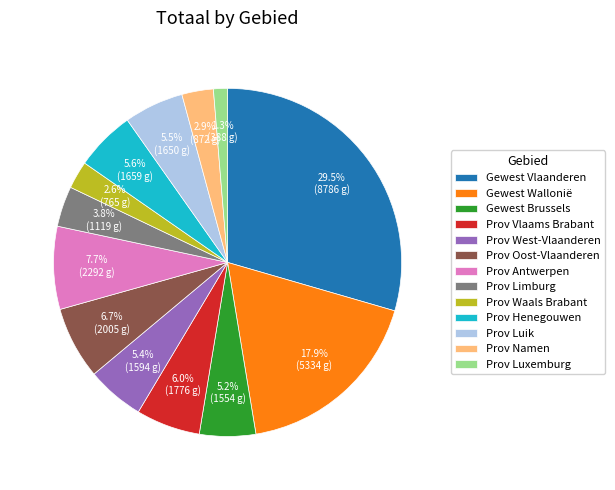

How much of the chart is everything except Gewest Brussels?

94.8%